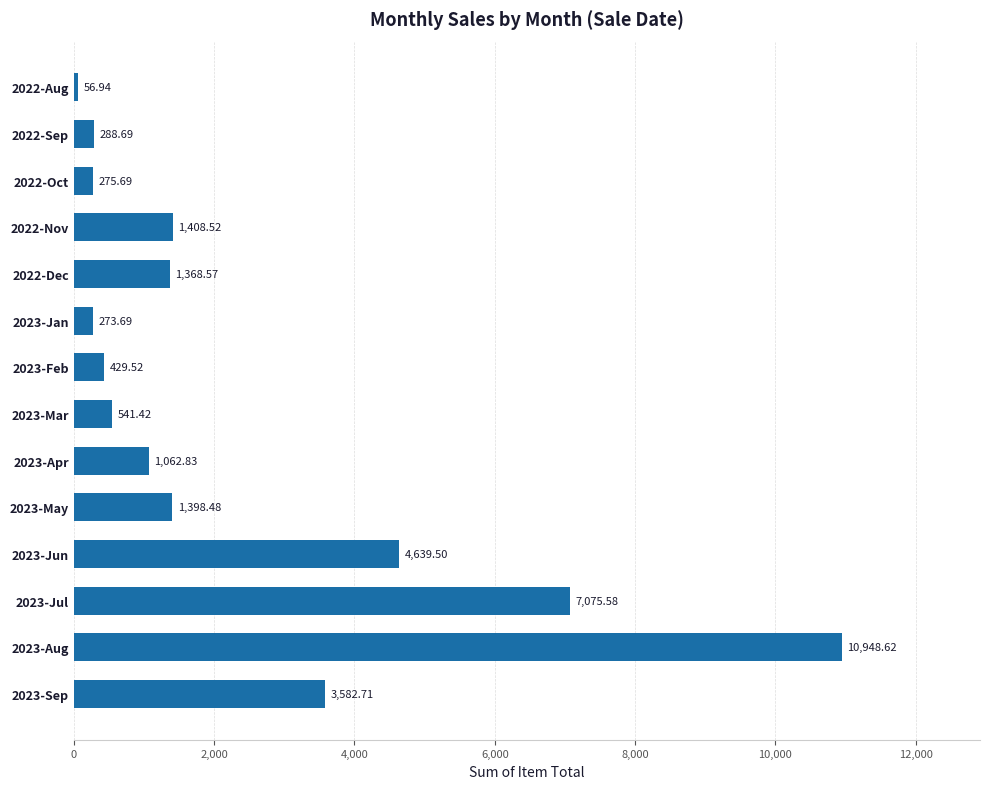

List the labels in order of value, smallest first.

2022-Aug, 2023-Jan, 2022-Oct, 2022-Sep, 2023-Feb, 2023-Mar, 2023-Apr, 2022-Dec, 2023-May, 2022-Nov, 2023-Sep, 2023-Jun, 2023-Jul, 2023-Aug